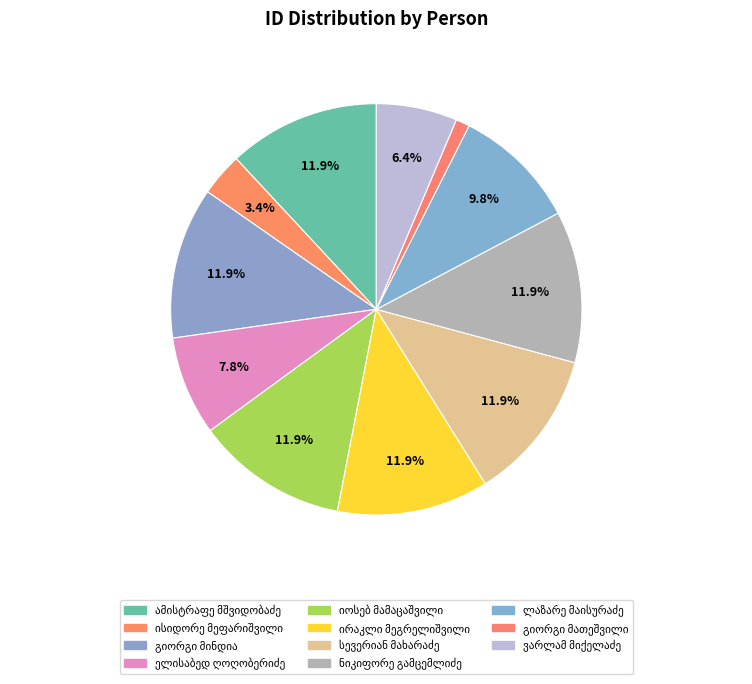

What percentage is the ისიდორე გიორგის ძე მეფარიშვილი slice, to the nearest percent?

3%